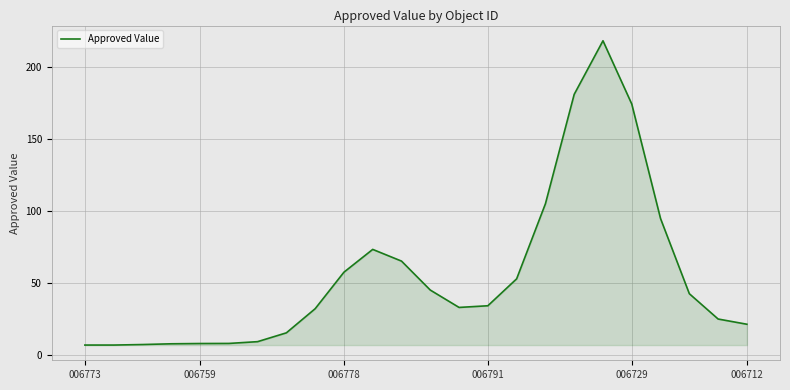

How many values are below 34?

12